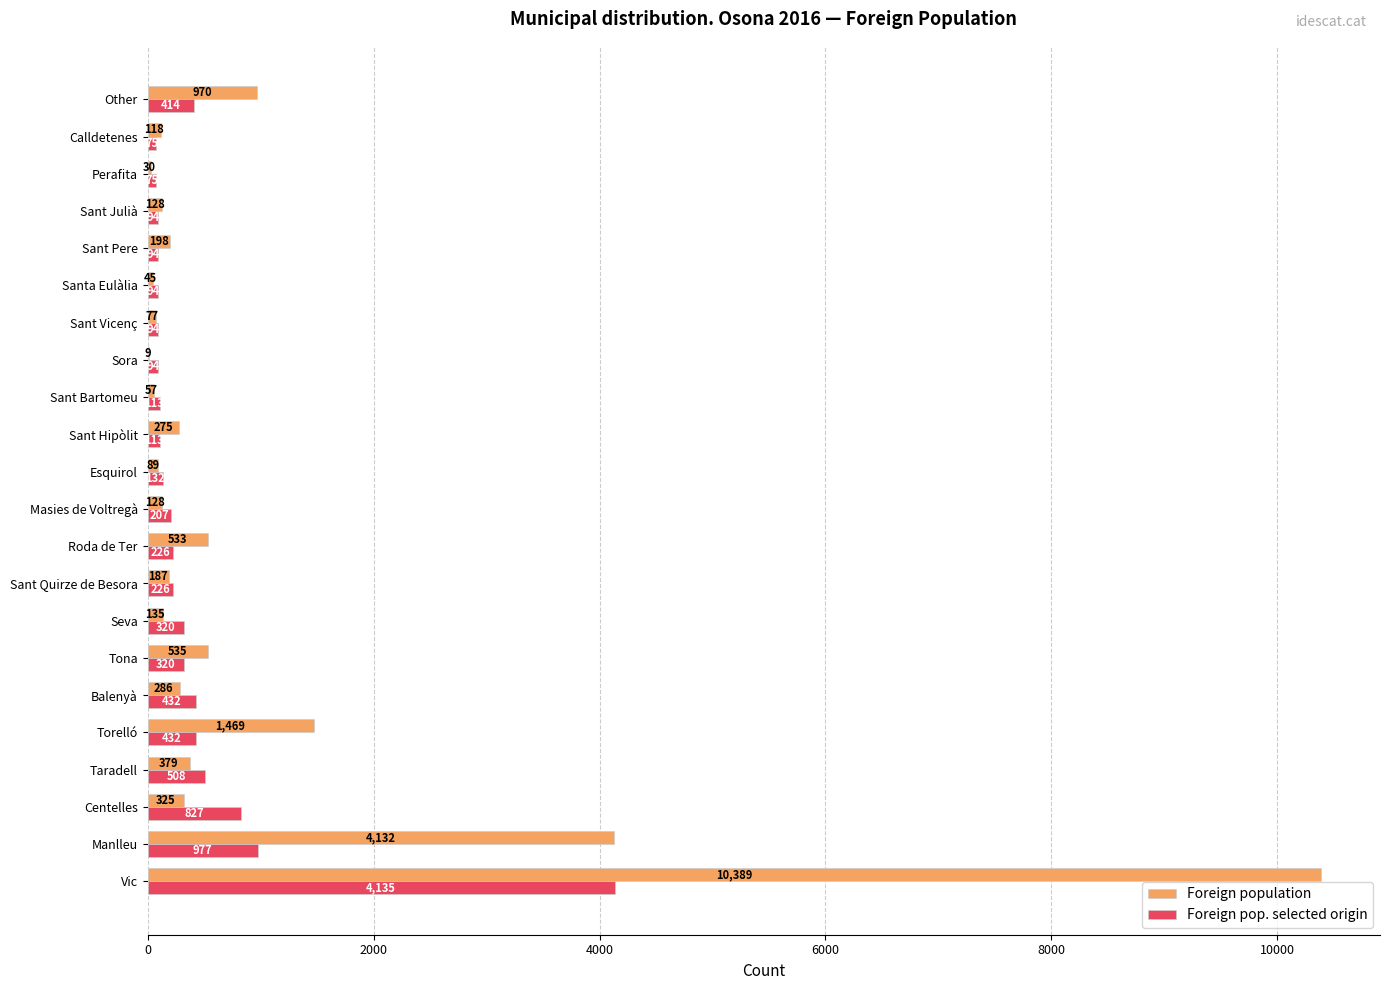

True or false: Foreign pop. selected origin has a value of 207 at Masies de Voltregà.

True